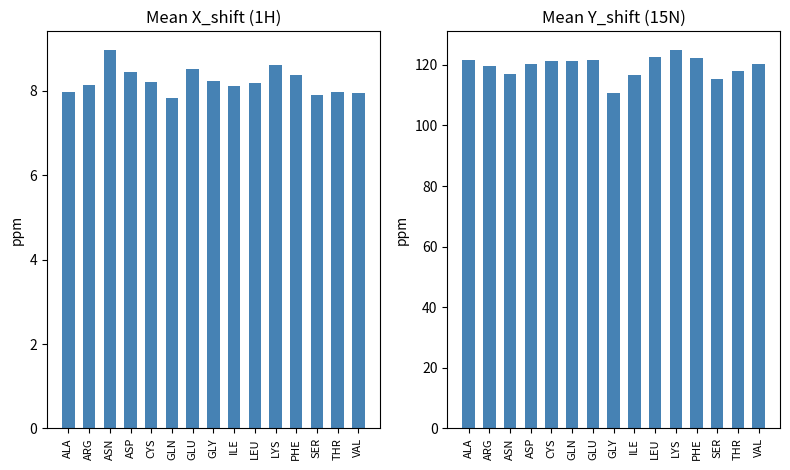

True or false: Mean Y_shift has a value of 189.1 at PHE.

False